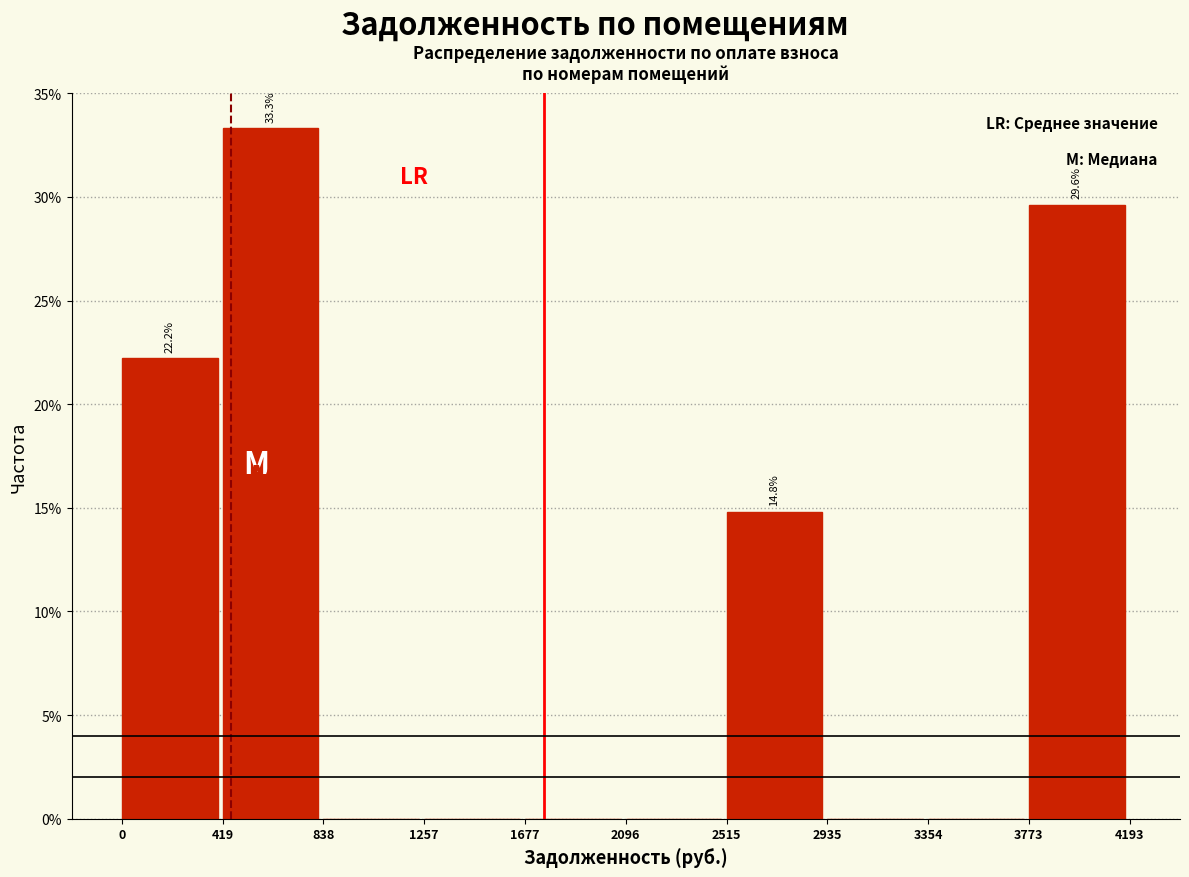

Over which range of the x-axis is the bar tallest?

419 to 838